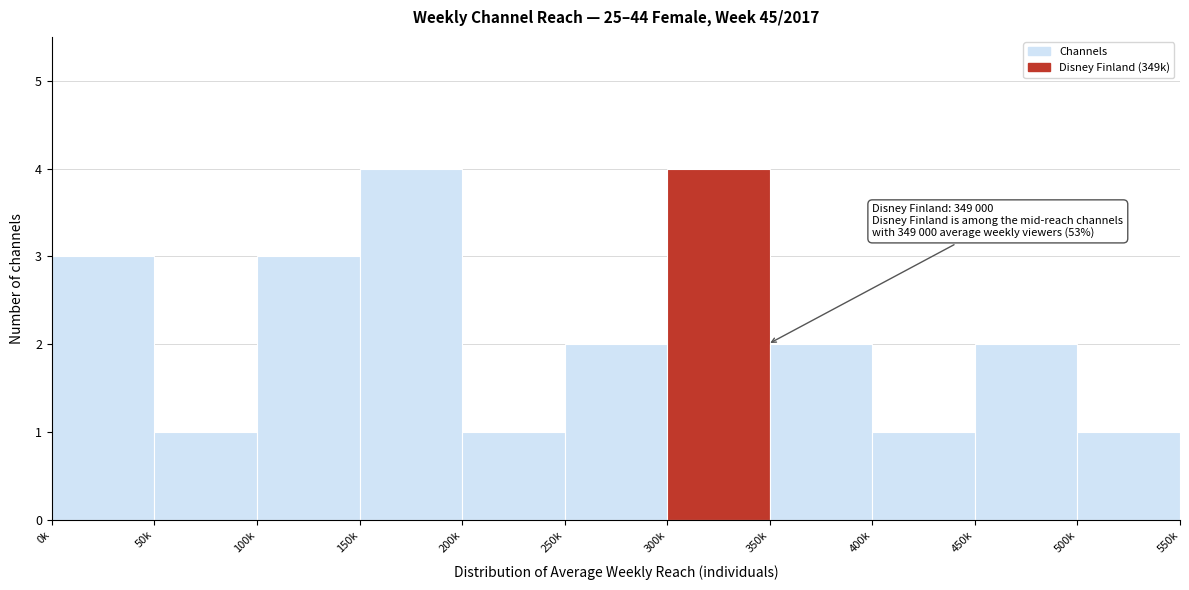

Reading right to left, list all the values displayed in this chart.

500k=1	450k=2	400k=1	350k=2	300k=4	250k=2	200k=1	150k=4	100k=3	50k=1	0k=3